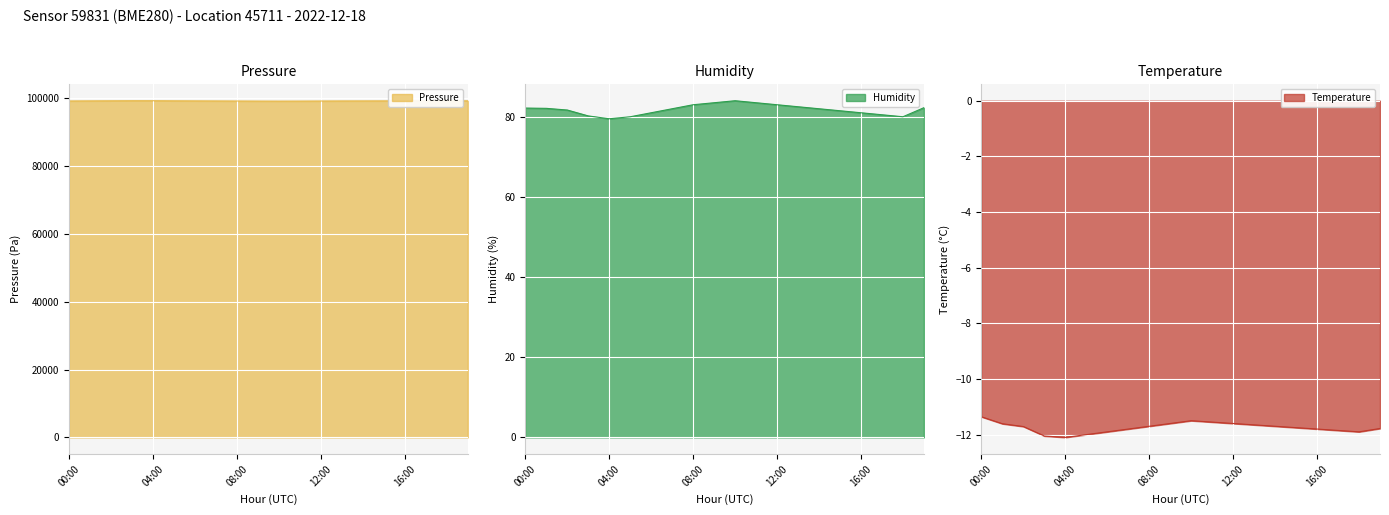

What is the difference between the maximum and second lowest values in the temperature series?

0.7